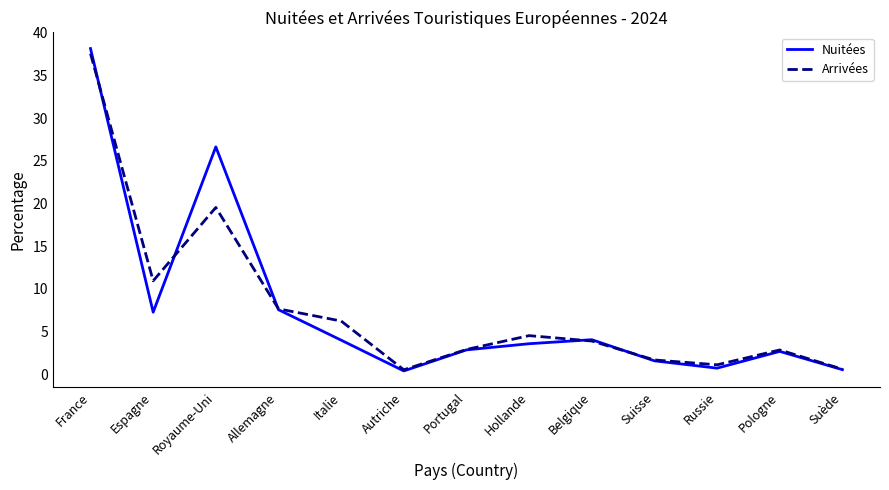

In Nuitées, how many points are higher than both neighbors (excluding endpoints)?

3